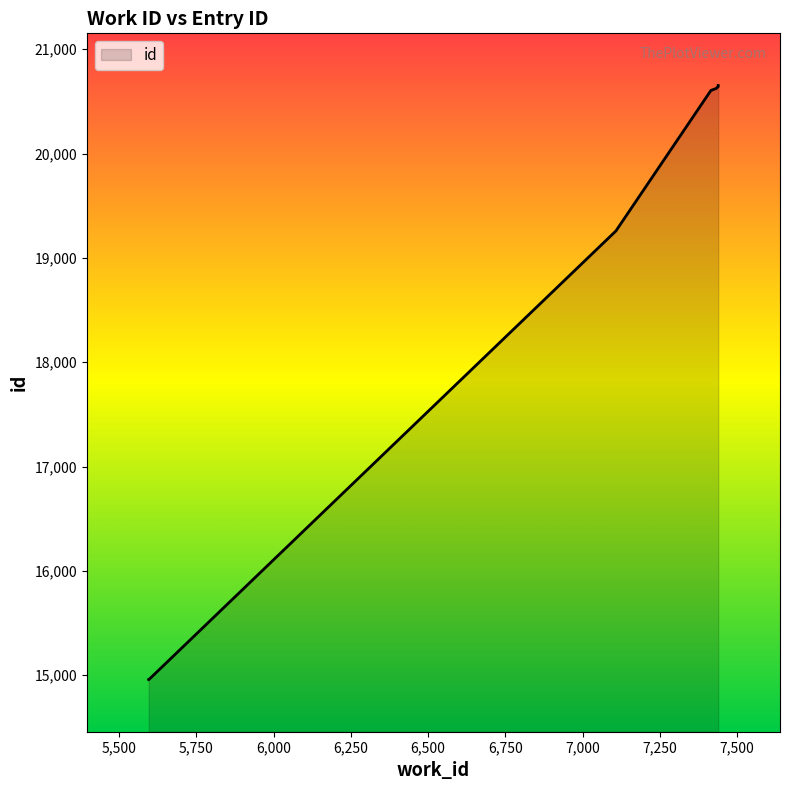

How many lines are shown in the chart?

1